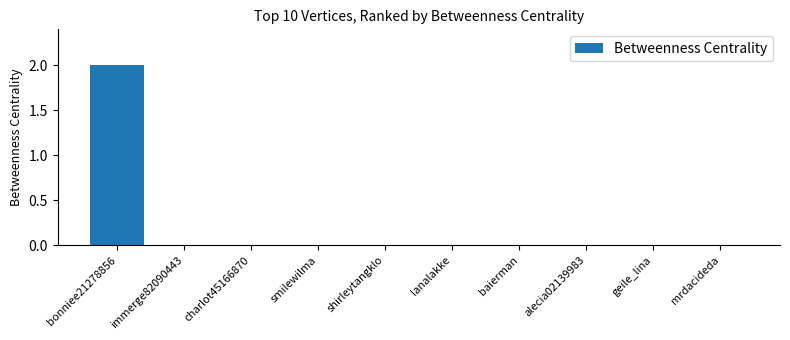

The chart shows a value of 0 at alecia02139983. True or false?

True